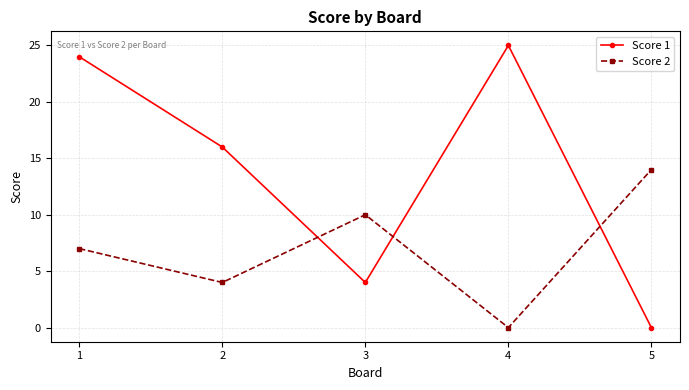

True or false: Score 2 has a value of 6 at 3.

False